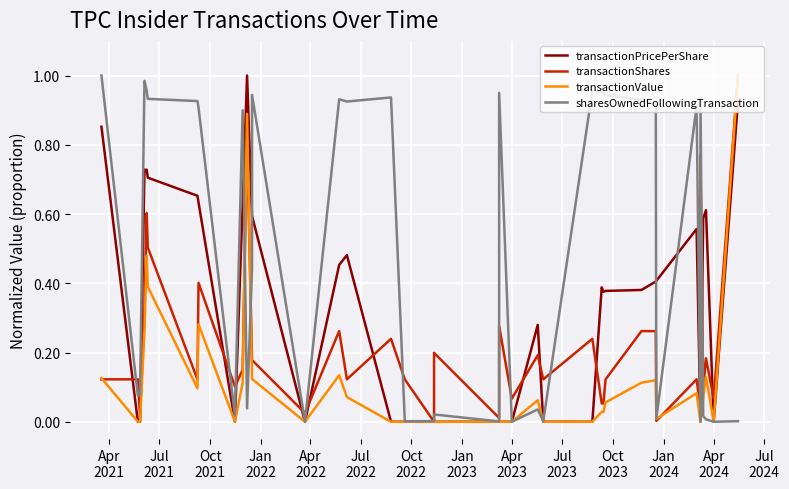

What is the maximum value shown in the chart?

1.0